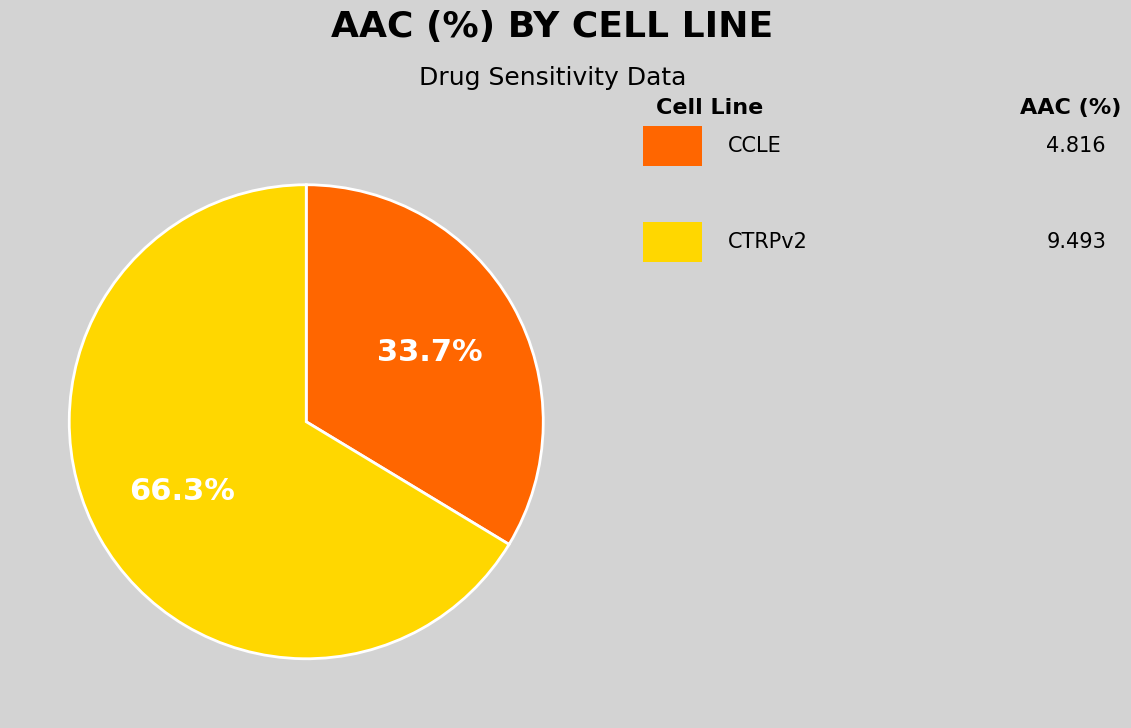

Does any single category account for the majority?

Yes